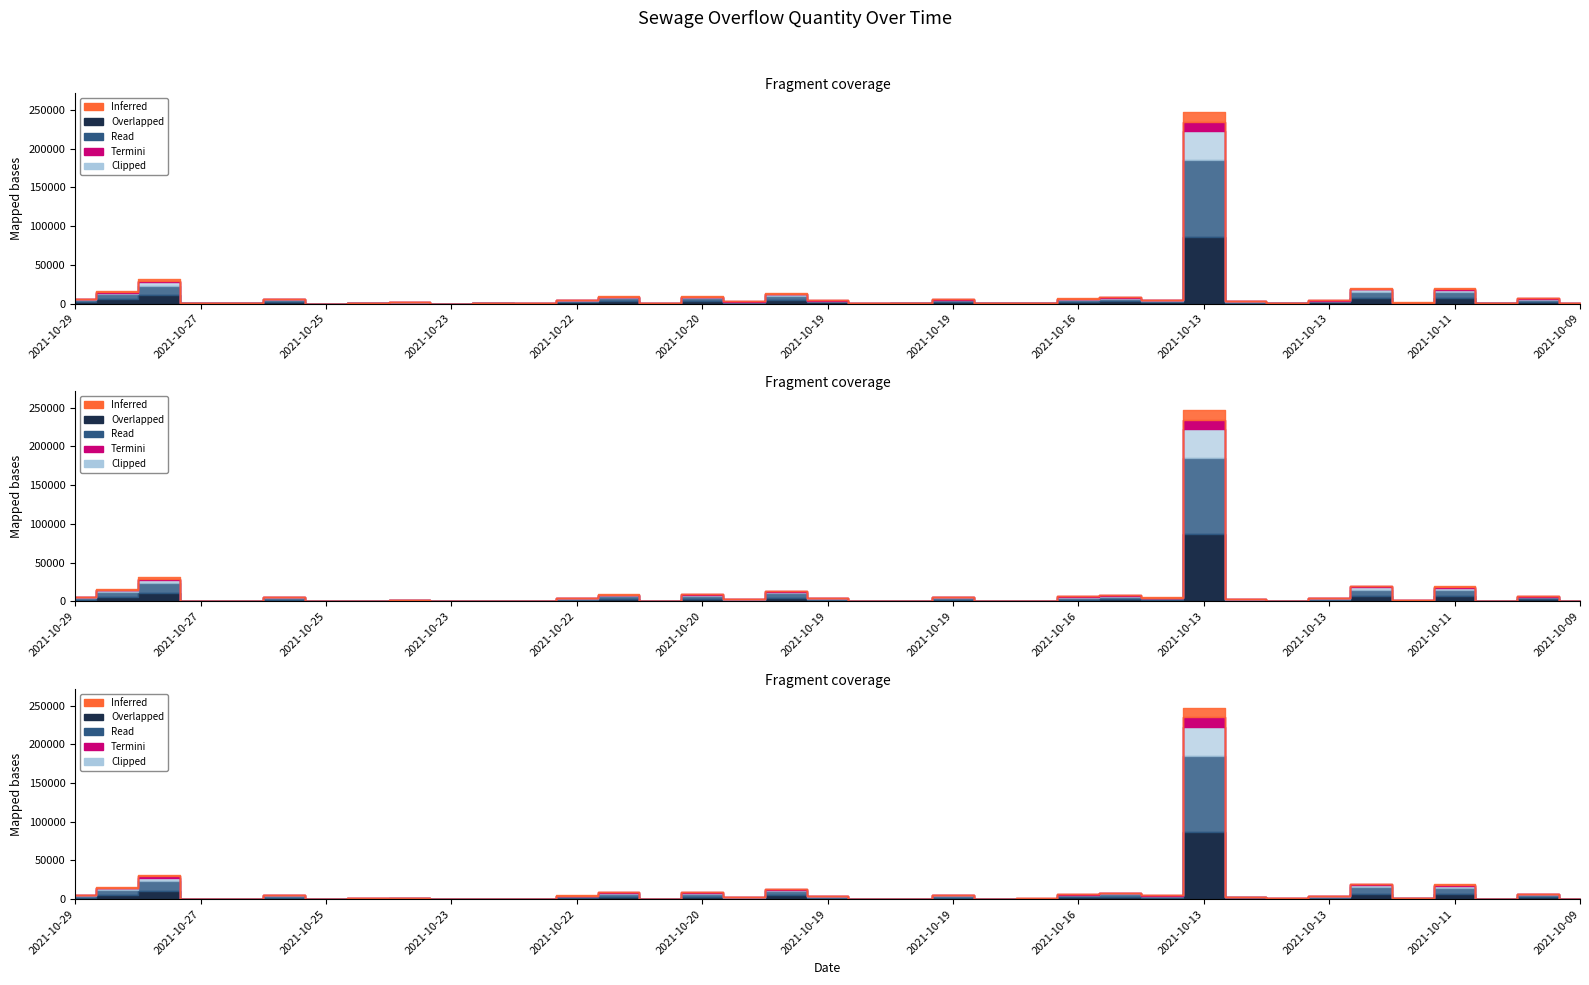

What is the maximum value shown in the chart?

247000